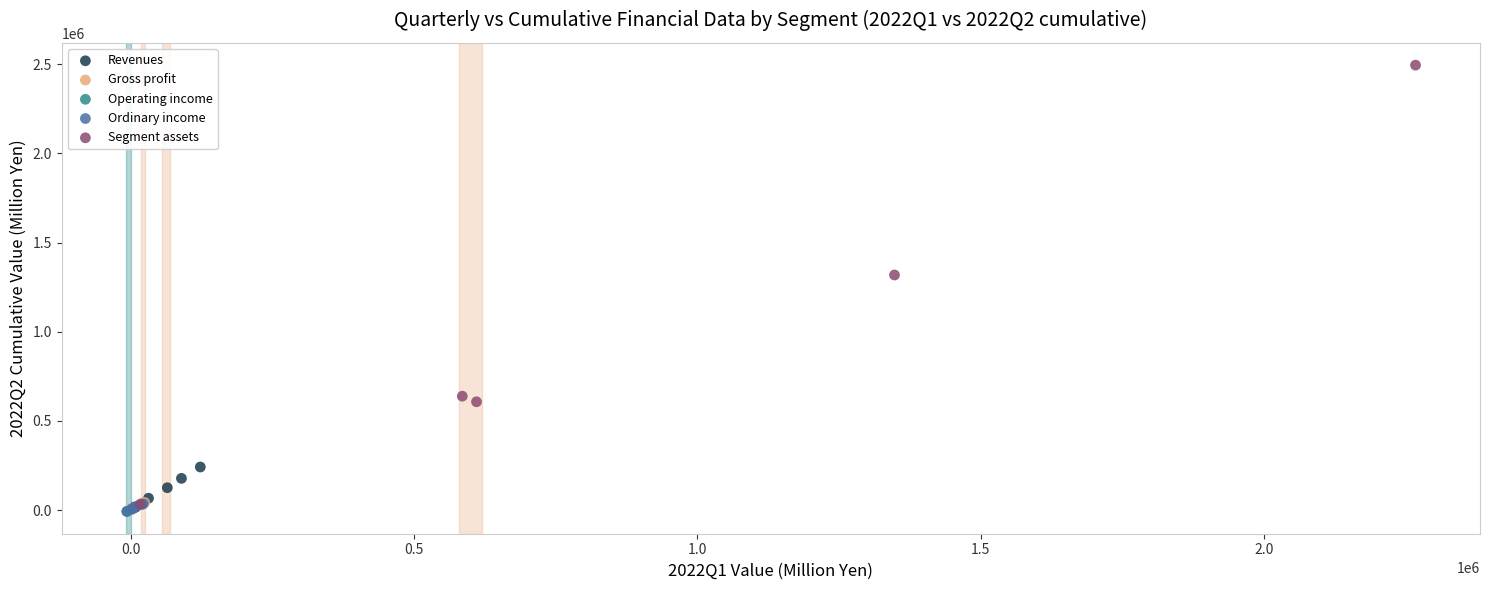

Which series reaches the maximum Y coordinate?

Segment assets